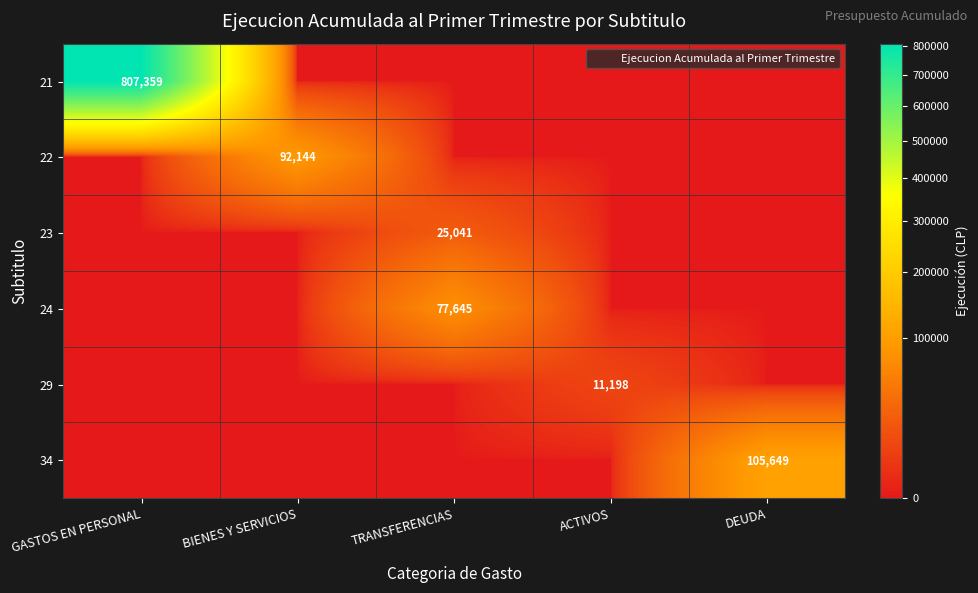

Is the value of 21 at BIENES Y SERVICIOS greater than the value of 34 at TRANSFERENCIAS?

No